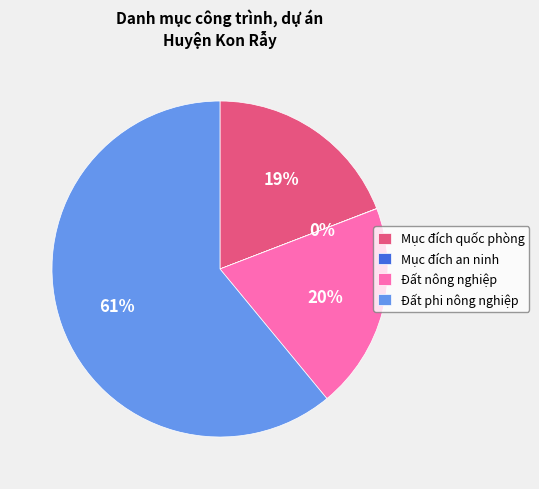

The Mục đích quốc phòng slice represents 19% of the pie. True or false?

True